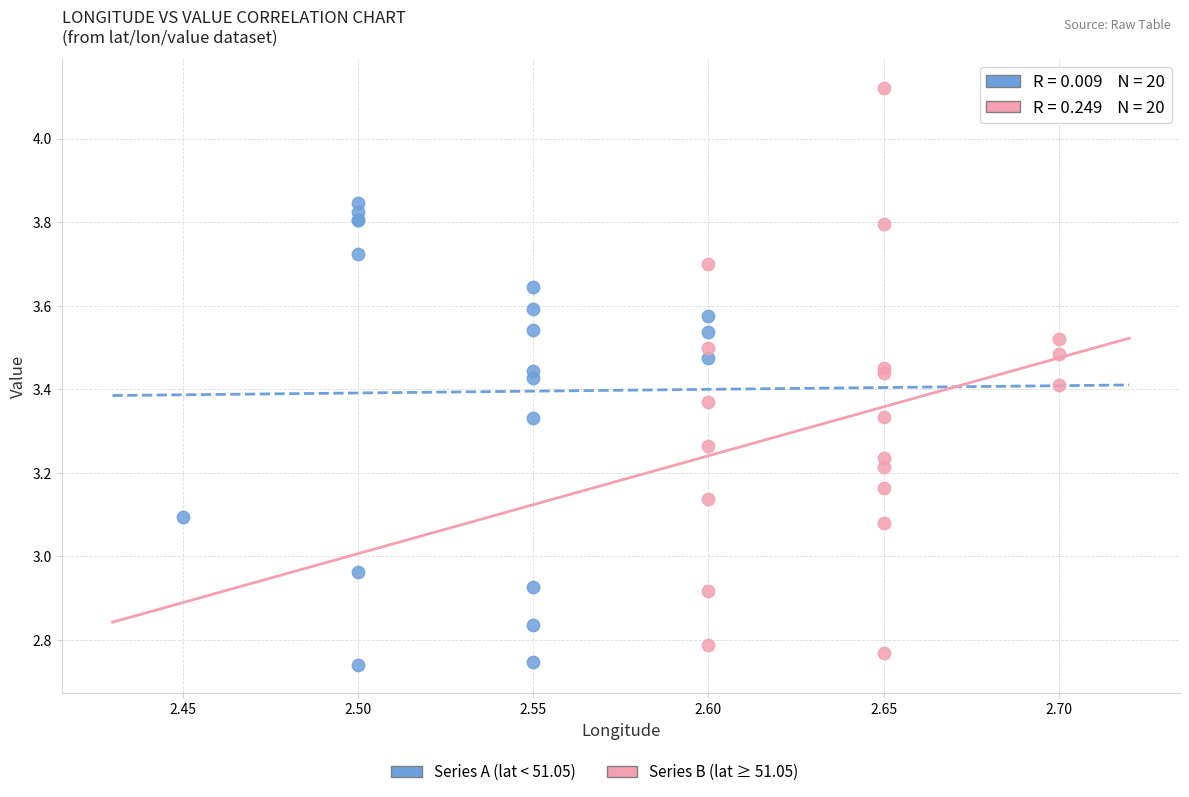

Which series has the largest Y range (max minus min)?

Series B (lat ≥ 51.05)